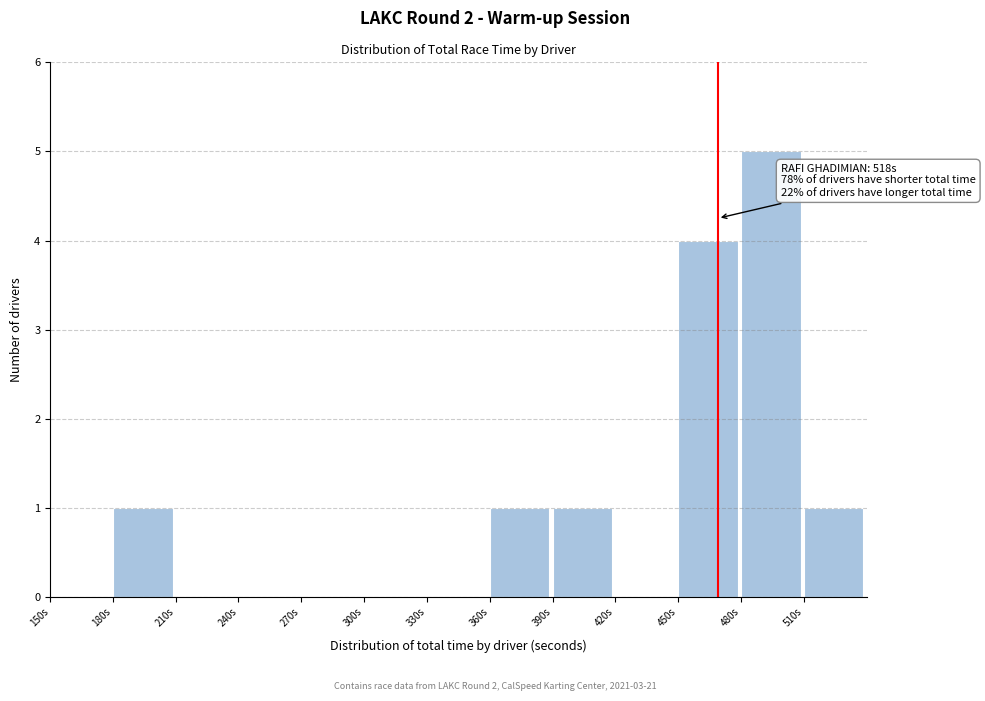

Which range on the x-axis has the tallest bar?

480 to 510